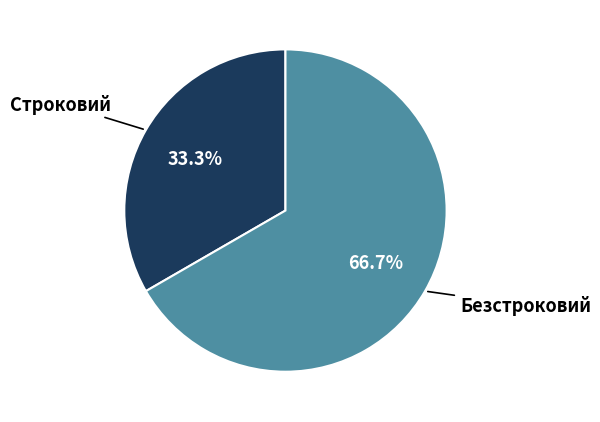

Which category has the biggest portion of the pie?

Безстроковий